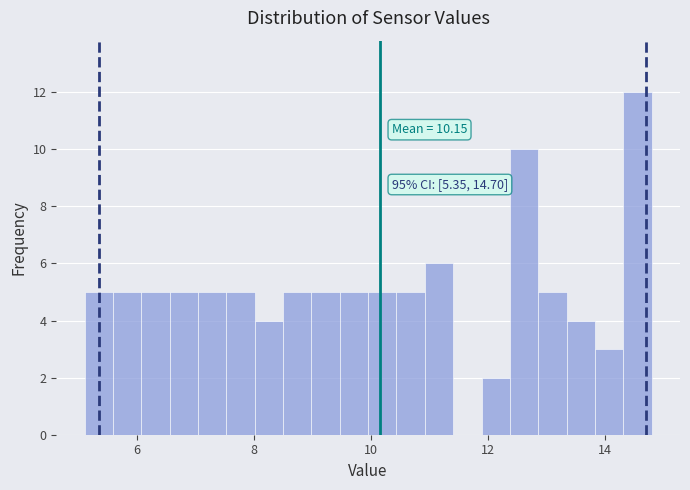

Read against the x-axis, roughly where is the centre of the tallest bar?

14.6